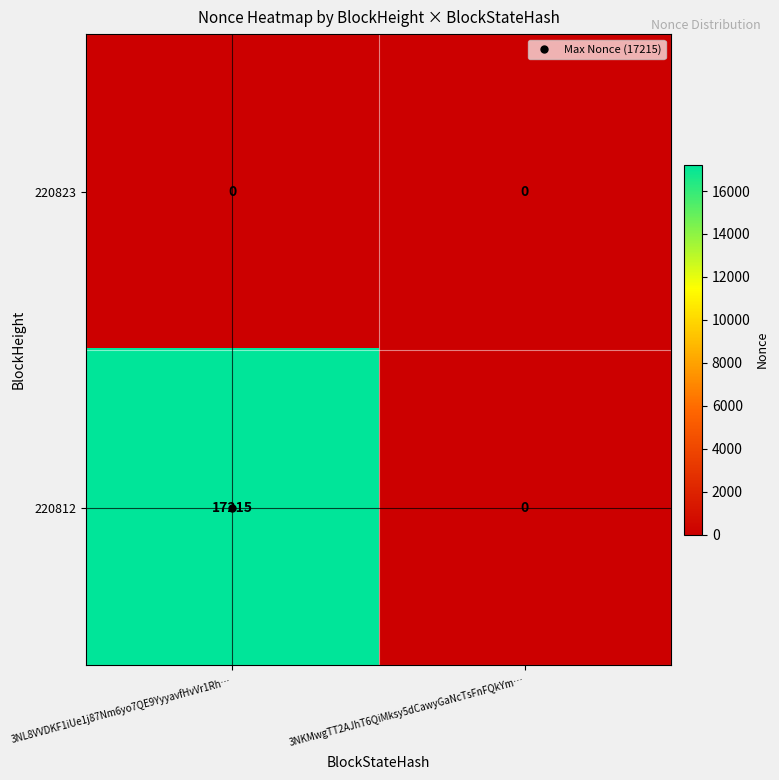

List the series in order of their peak value, lowest first.

220823, 220812